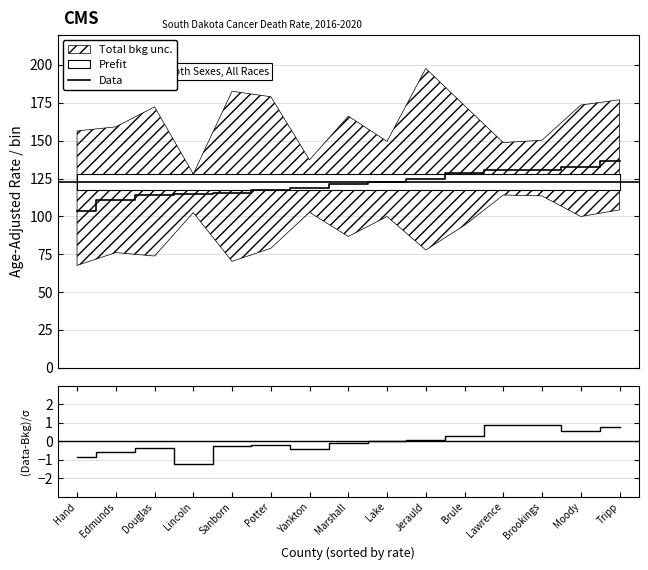

True or false: Data has a value of 34.6 at Edmunds.

False